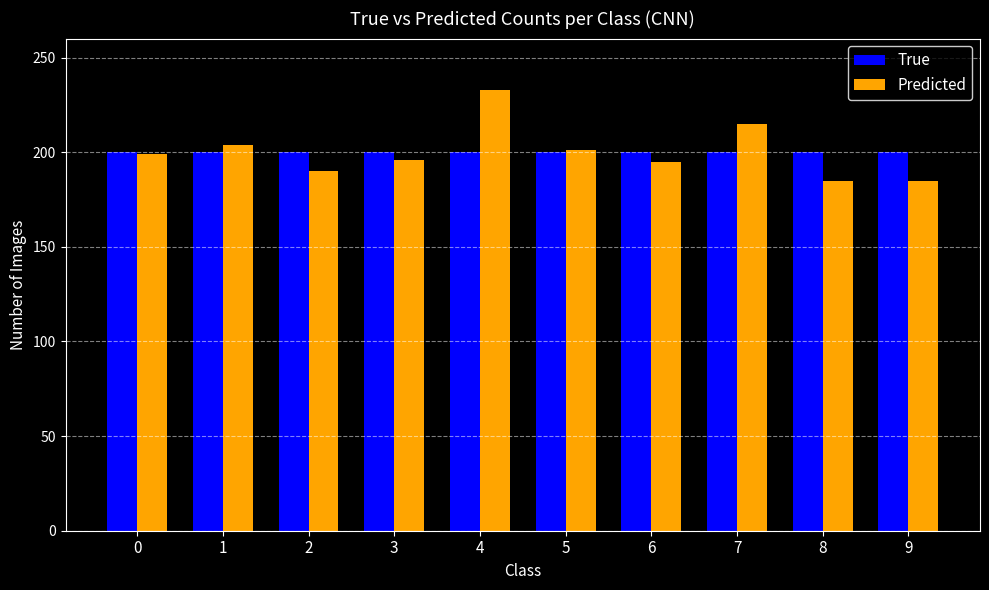

What is the highest value of the Predicted series?

233